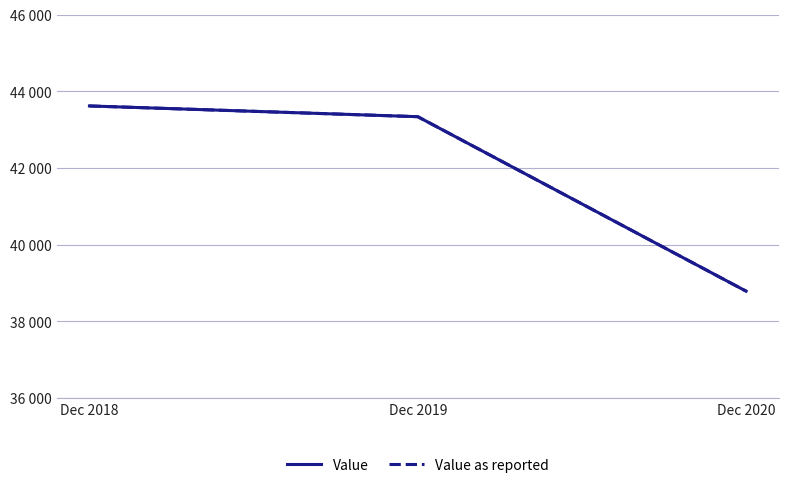

Reading left to right, transcribe all the data shown in this chart.

Value: 43620	43340	38790
Value as reported: 43620	43340	38790